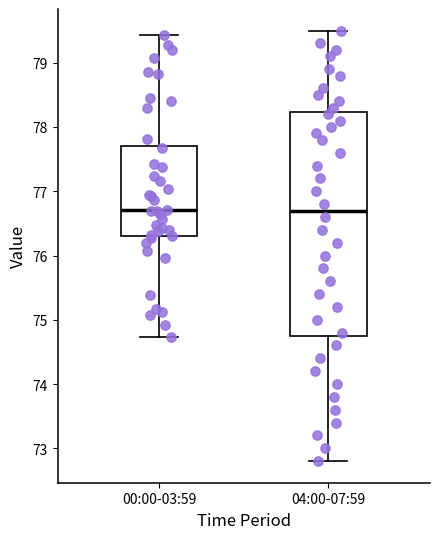

Reading left to right, read every box against the y-axis: the position of its median line, the range the box covers, and the ends of its whiskers. The values are not printed on the chart, so give them approximately, as read against the axis.

00:00-03:59: median 76.7, box 76.3 to 77.7, whiskers 74.7 to 79.4
04:00-07:59: median 76.7, box 74.8 to 78.2, whiskers 72.8 to 79.5